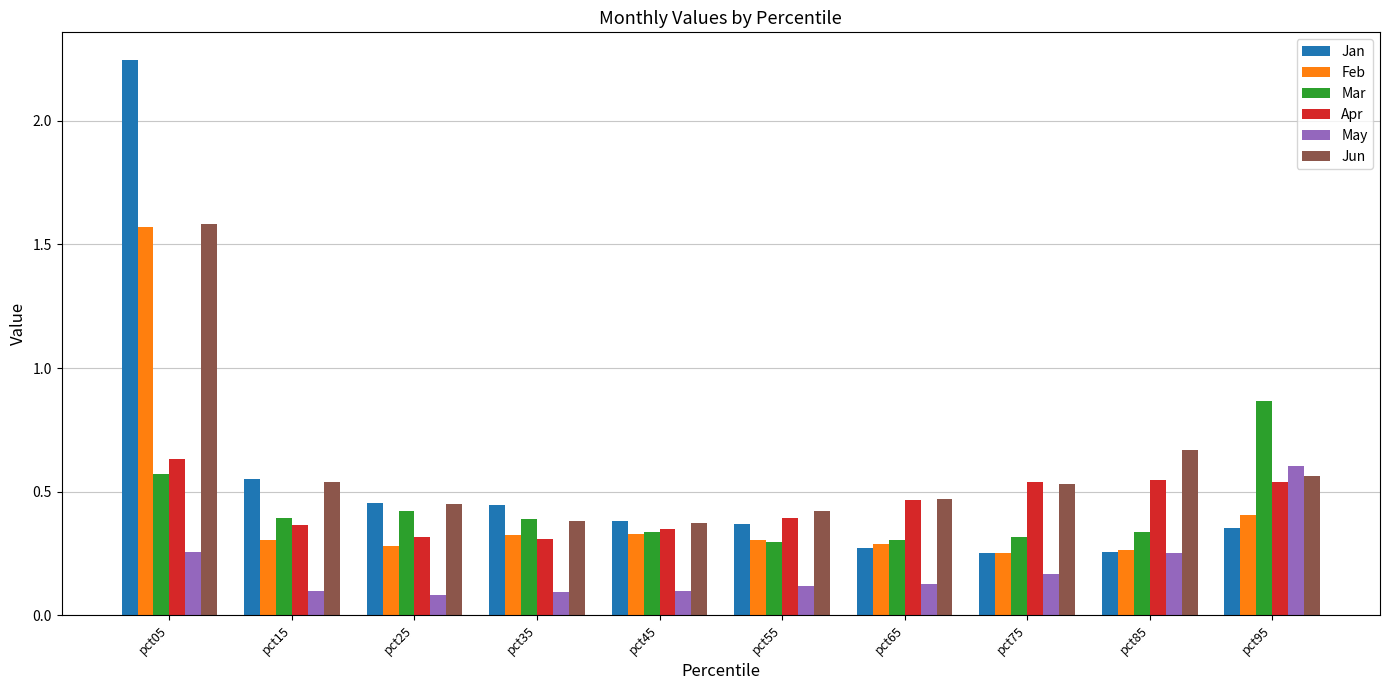

What is the sum of all Mar values?

4.2